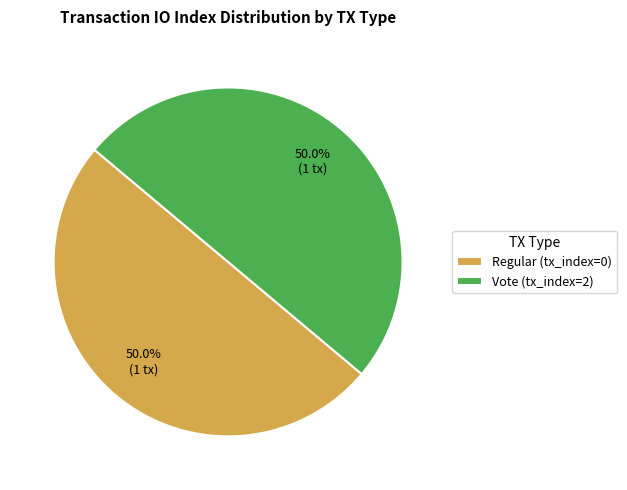

How many slices are in this pie chart?

2